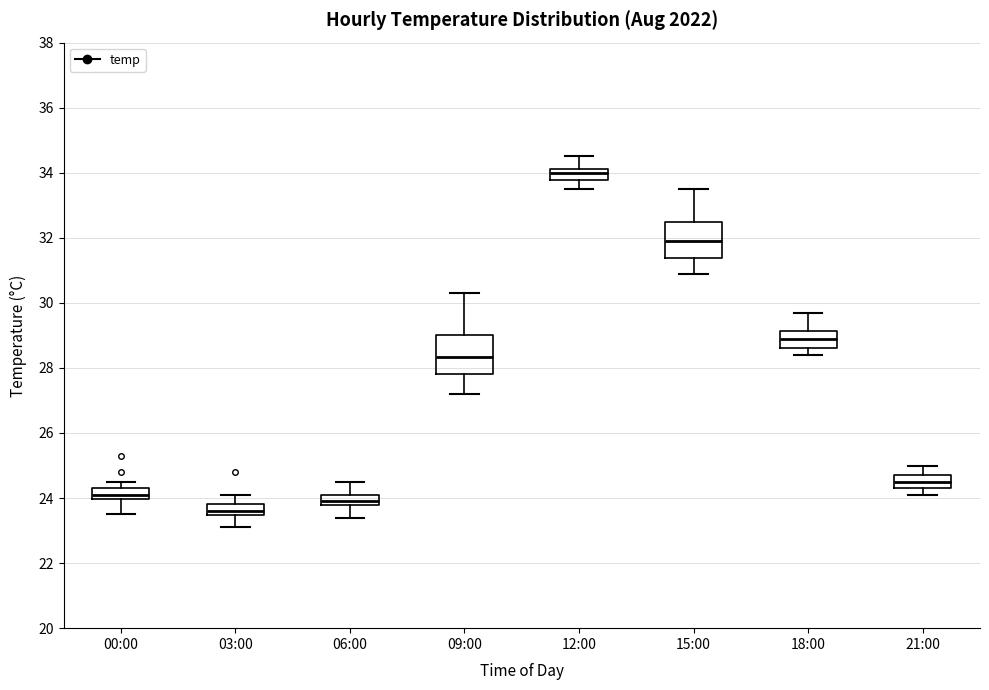

Reading left to right, read every box against the y-axis: the position of its median line, the range the box covers, and the ends of its whiskers. The values are not printed on the chart, so give them approximately, as read against the axis.

00:00: median 24.2, box 24.0 to 24.4, whiskers 23.6 to 24.6
03:00: median 23.6, box 23.4 to 23.8, whiskers 23.2 to 24.2
06:00: median 24.0, box 23.8 to 24.2, whiskers 23.4 to 24.6
09:00: median 28.4, box 27.8 to 29.0, whiskers 27.2 to 30.4
12:00: median 34.0, box 33.8 to 34.2, whiskers 33.6 to 34.6
15:00: median 32.0, box 31.4 to 32.6, whiskers 31.0 to 33.6
18:00: median 29.0, box 28.6 to 29.2, whiskers 28.4 to 29.8
21:00: median 24.6, box 24.4 to 24.8, whiskers 24.2 to 25.0